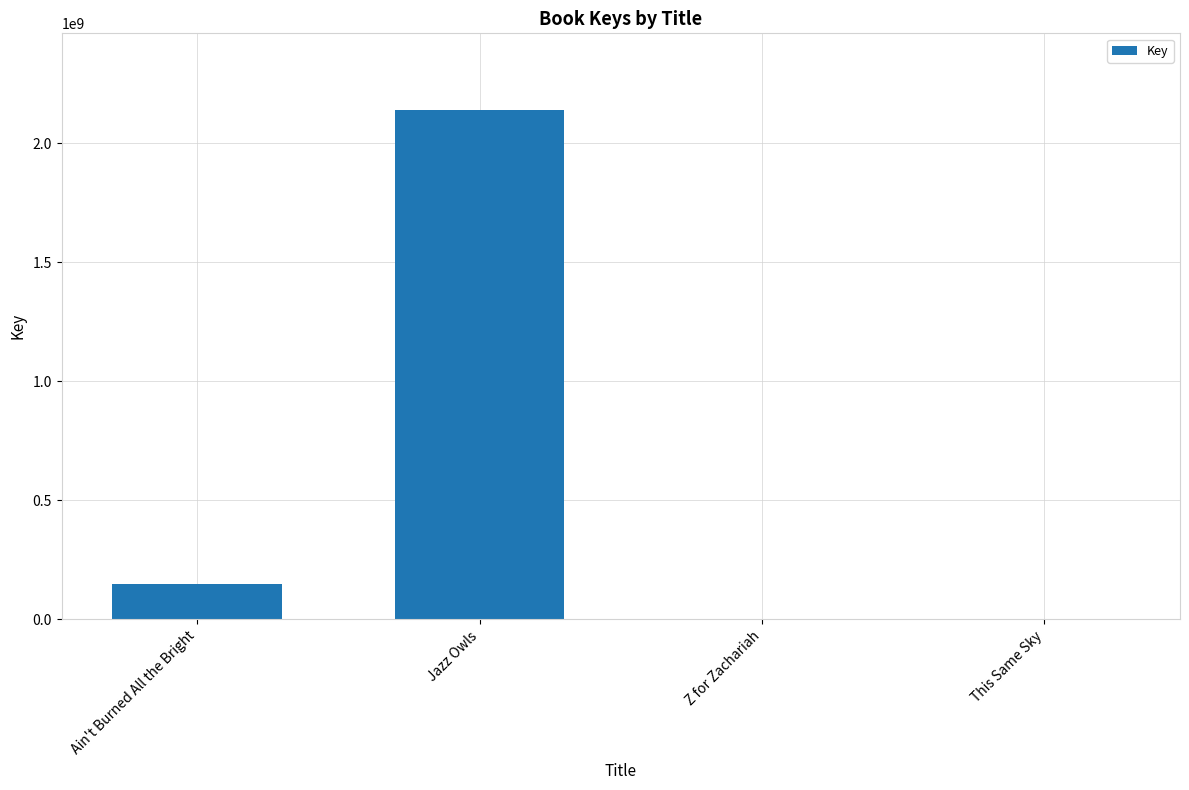

What is the approximate value at Jazz Owls?

2139743685